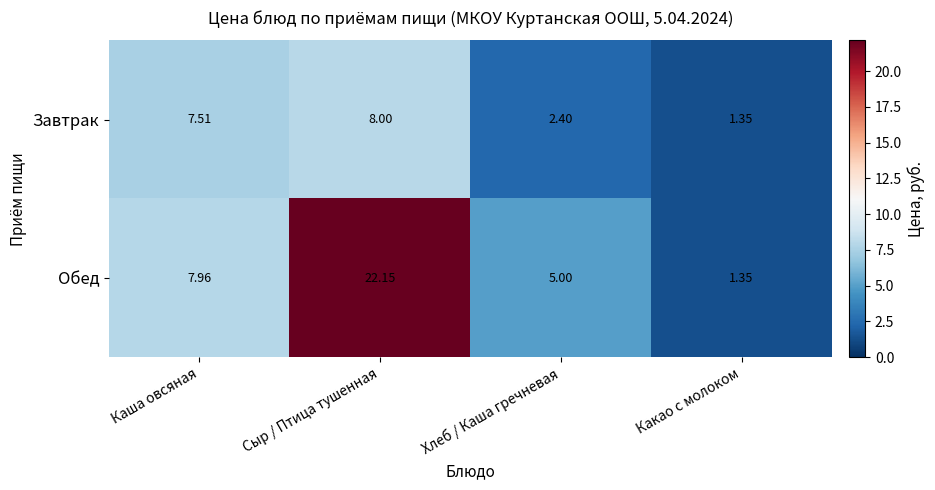

Where is Обед nearest to the value 11?

Каша овсяная